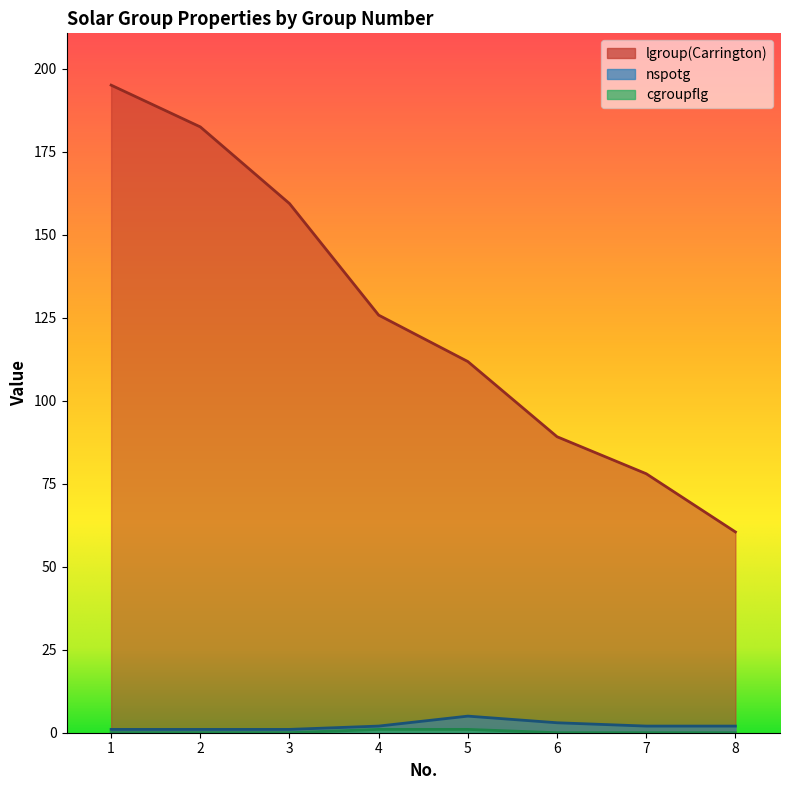

True or false: cgroupflg and lgroup(Carrington) intersect in this chart.

False